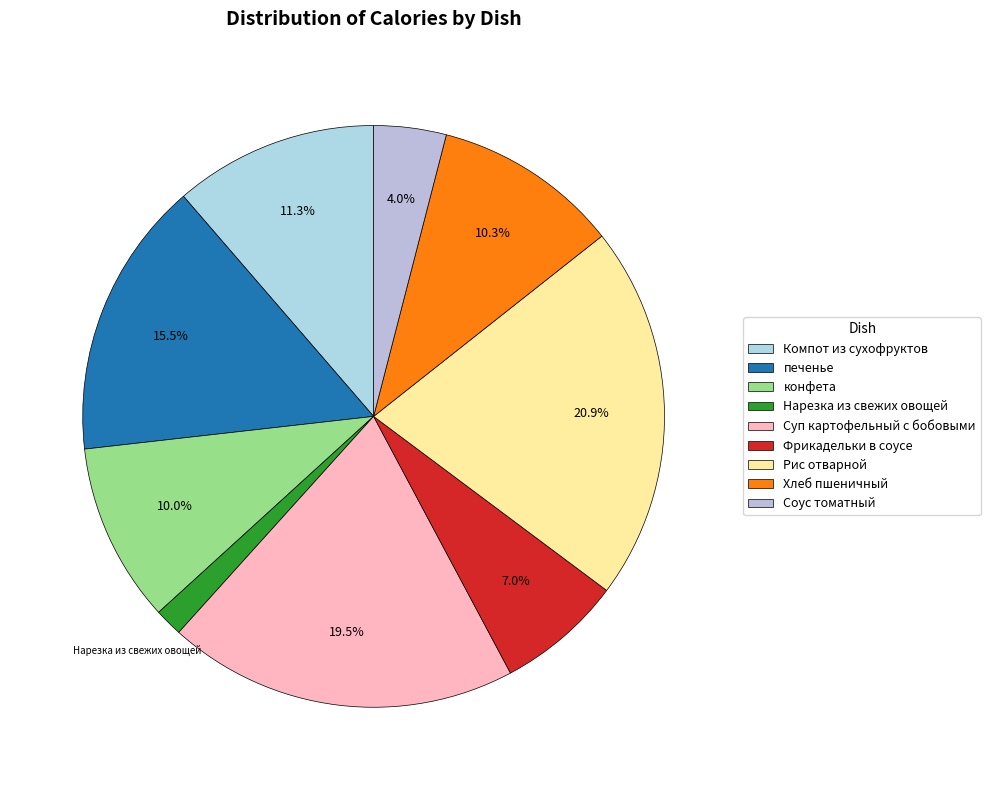

To the nearest percent, what is the difference between the печенье and Фрикадельки в соусе slice percentages?

8%